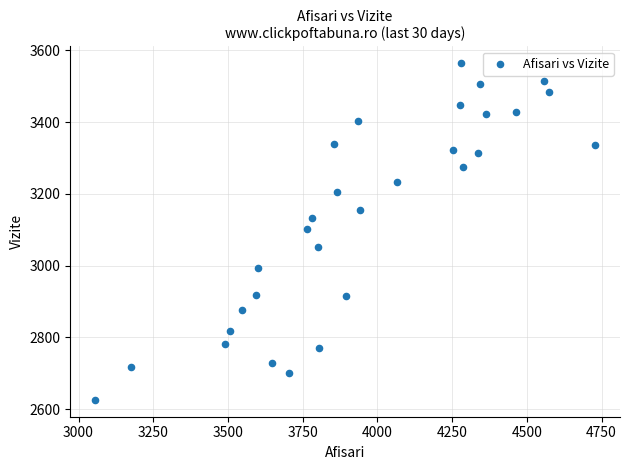

What is the range of X values (max minus min)?

1672